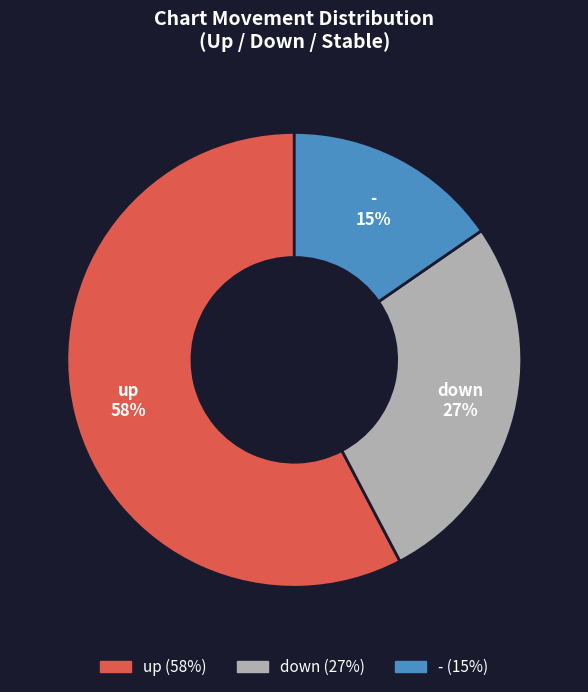

Does - account for over 50% of the chart?

No